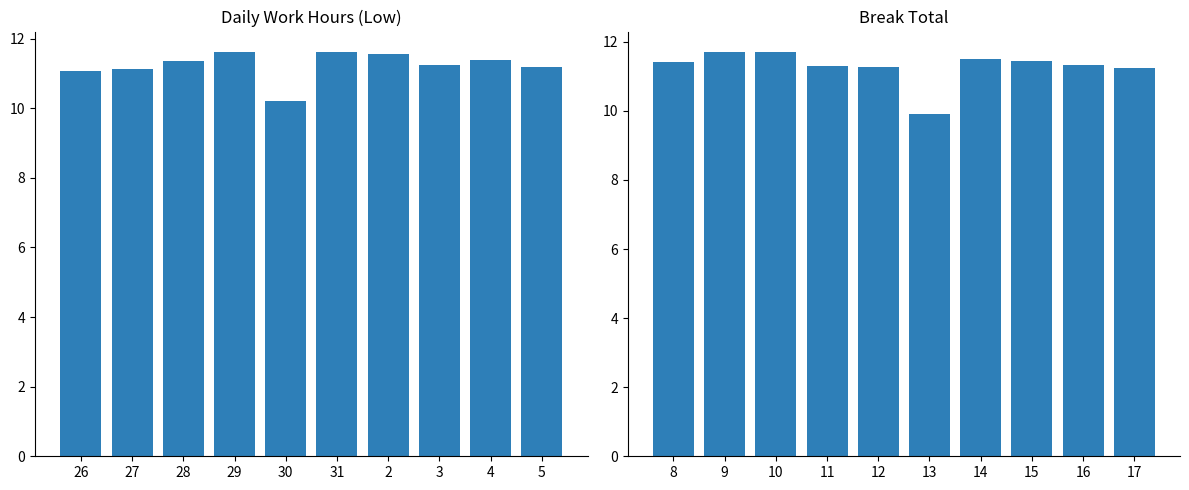

What is the label of the 5th bar from the right?

31